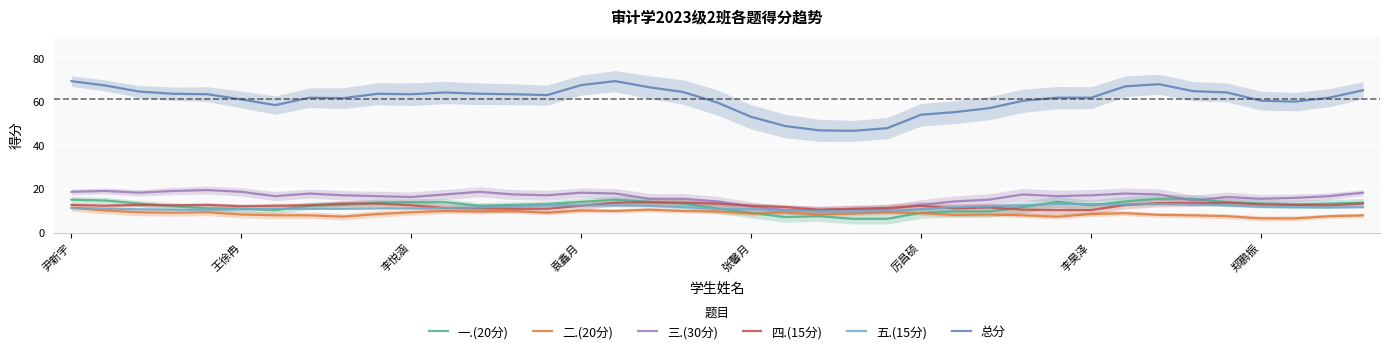

What is the sum of all 四.(15分) values?

481.4